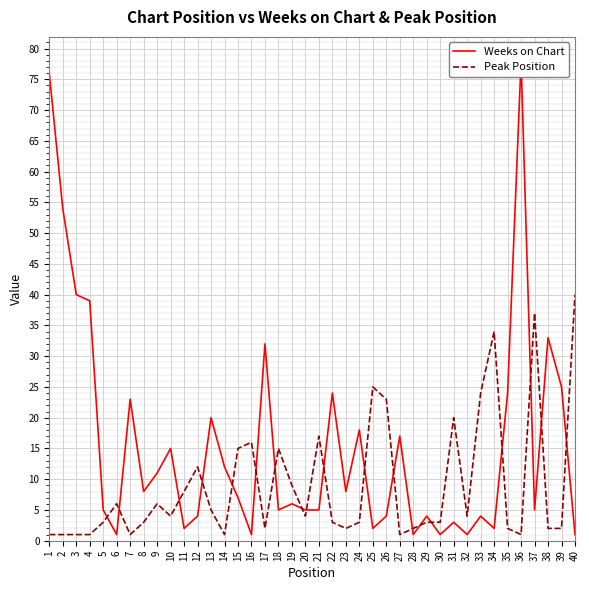

Rank the series by their average value, from highest to lowest.

Weeks on Chart, Peak Position